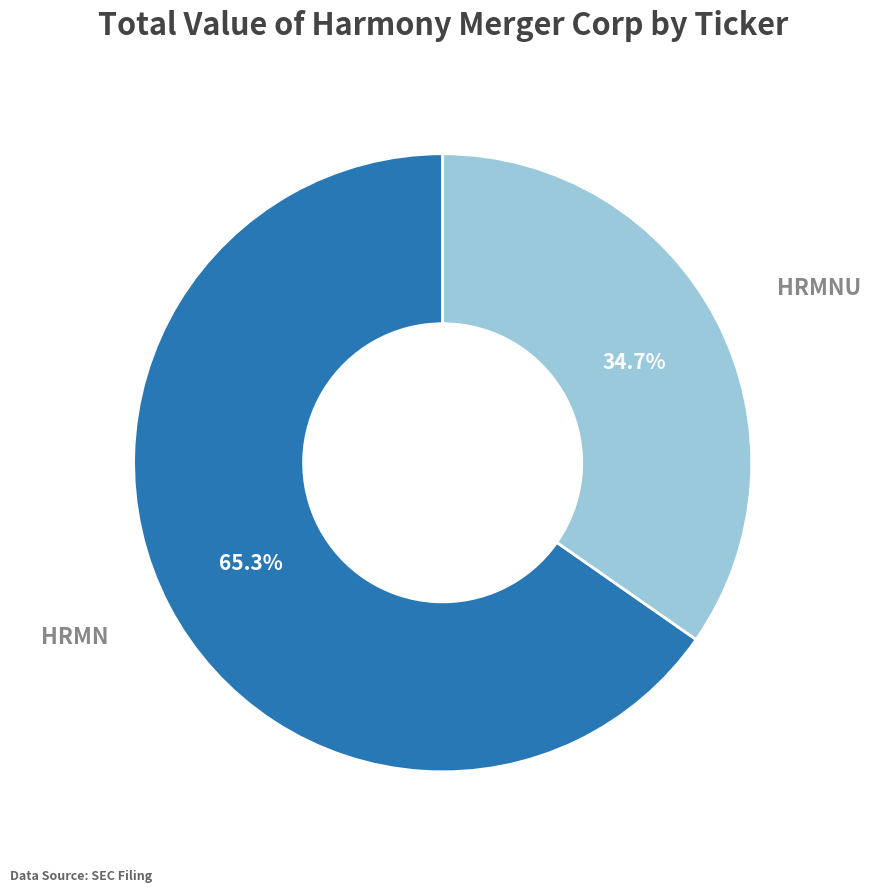

Is there any slice that represents more than half of the pie?

Yes